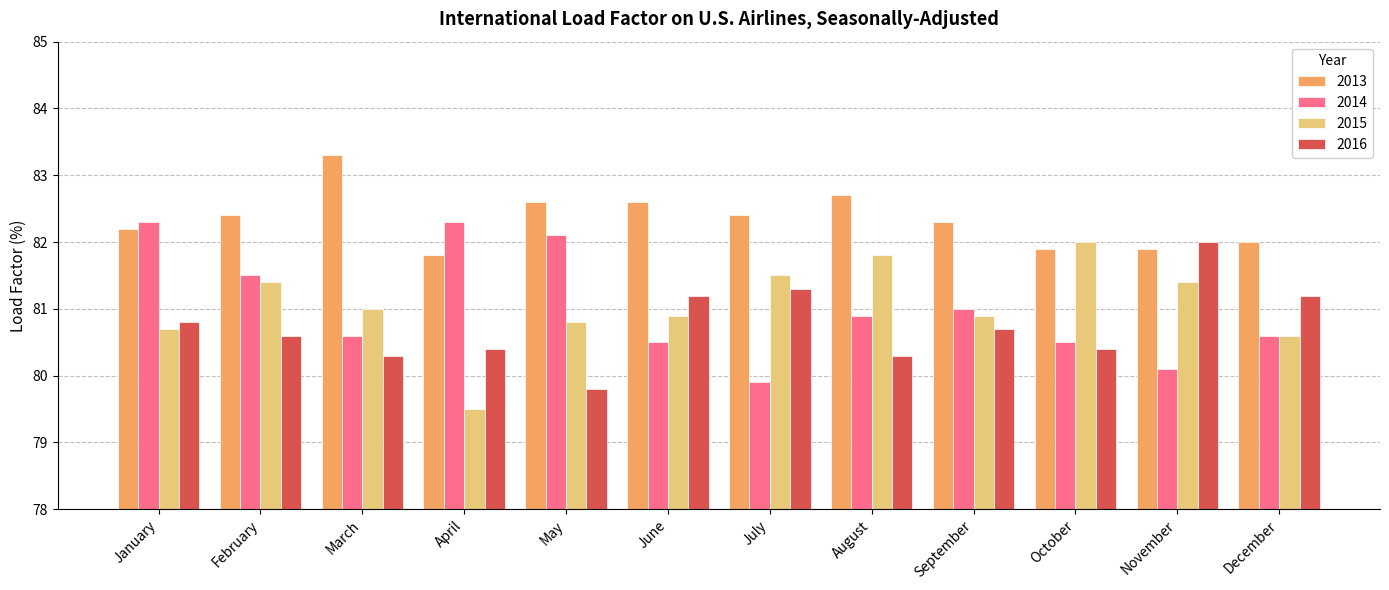

The value of 2015 at January is 119.2. True or false?

False